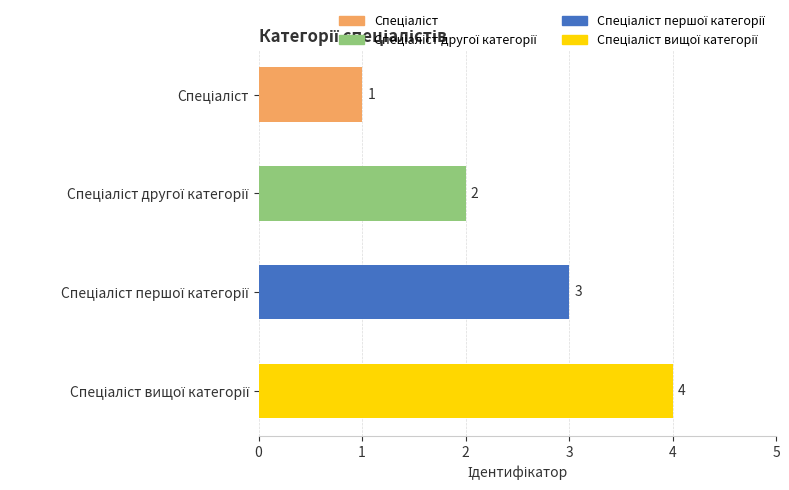

How many values are between 2 and 4?

3